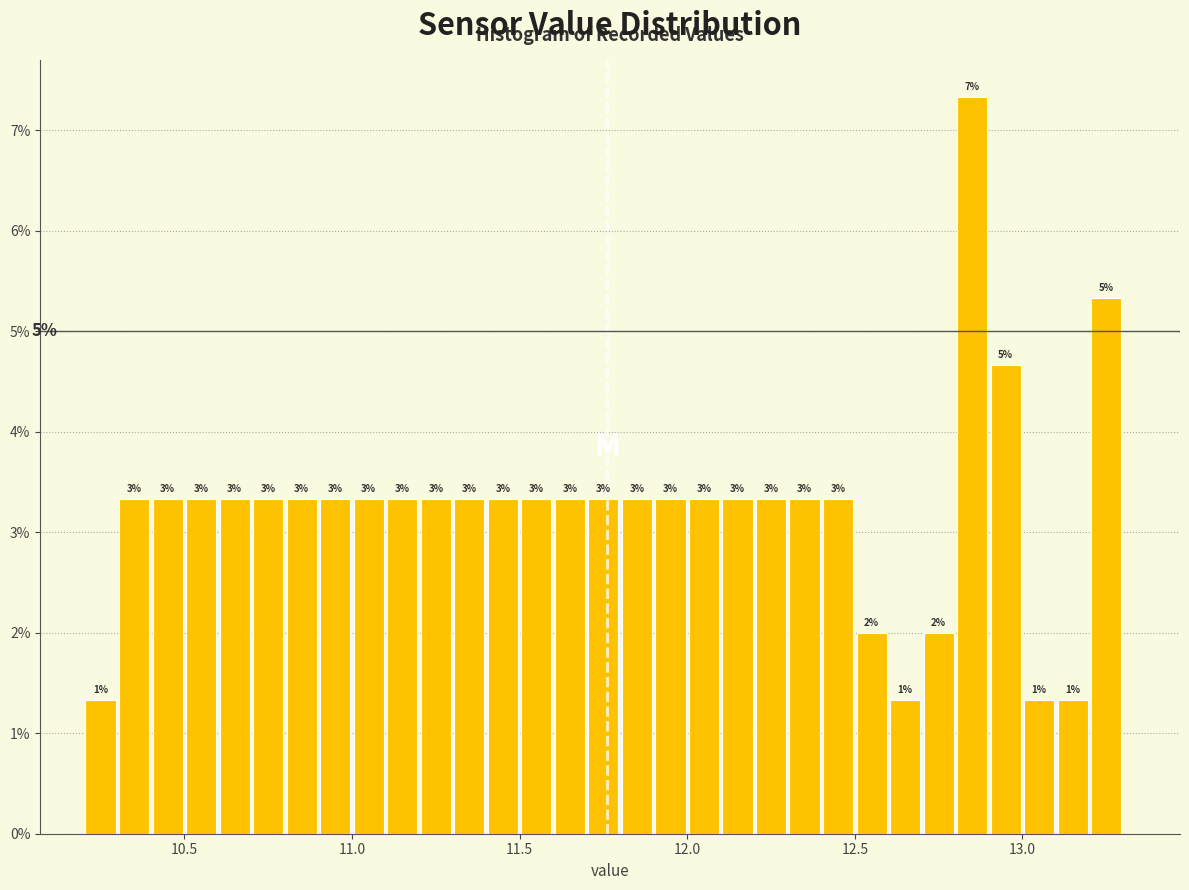

Around what value on the x-axis is the tallest bar? Give the approximate position of its centre, as read against the axis.

12.85